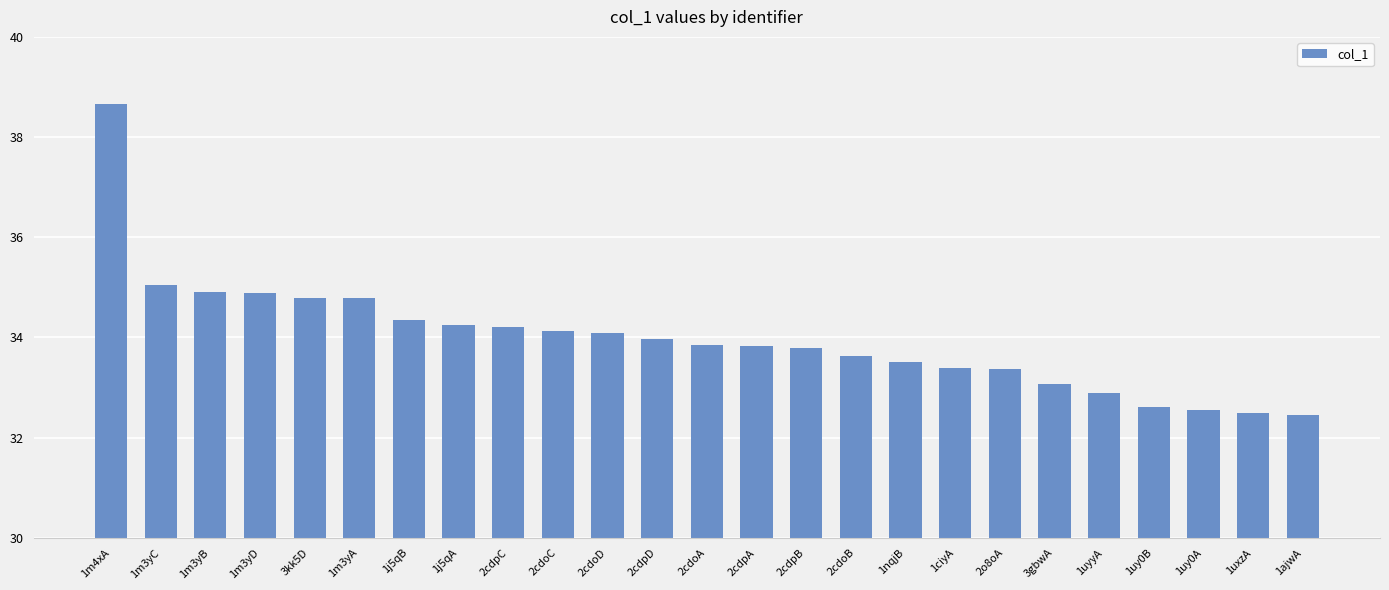

What is the smallest value displayed?

32.4